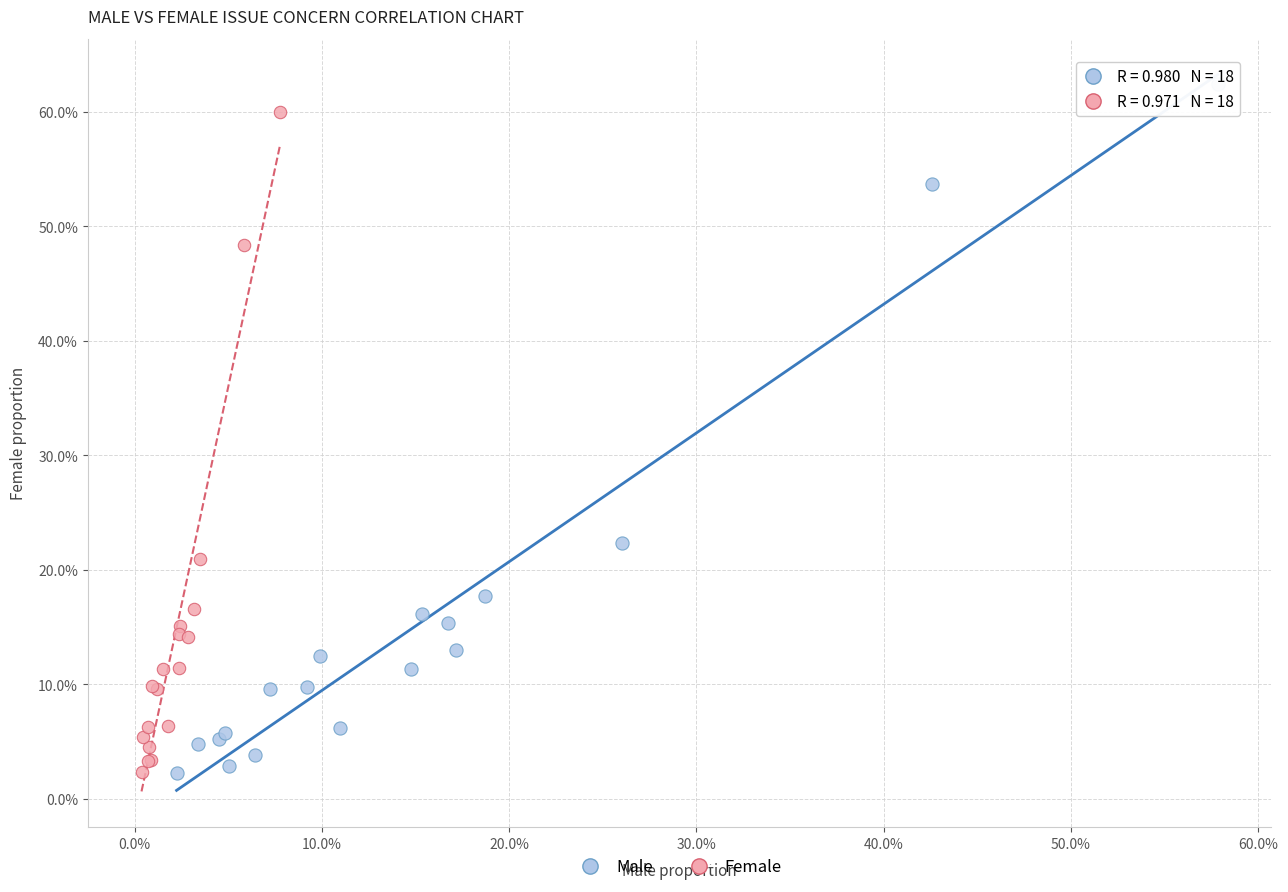

What are all the series names shown in the legend?

Male, Female